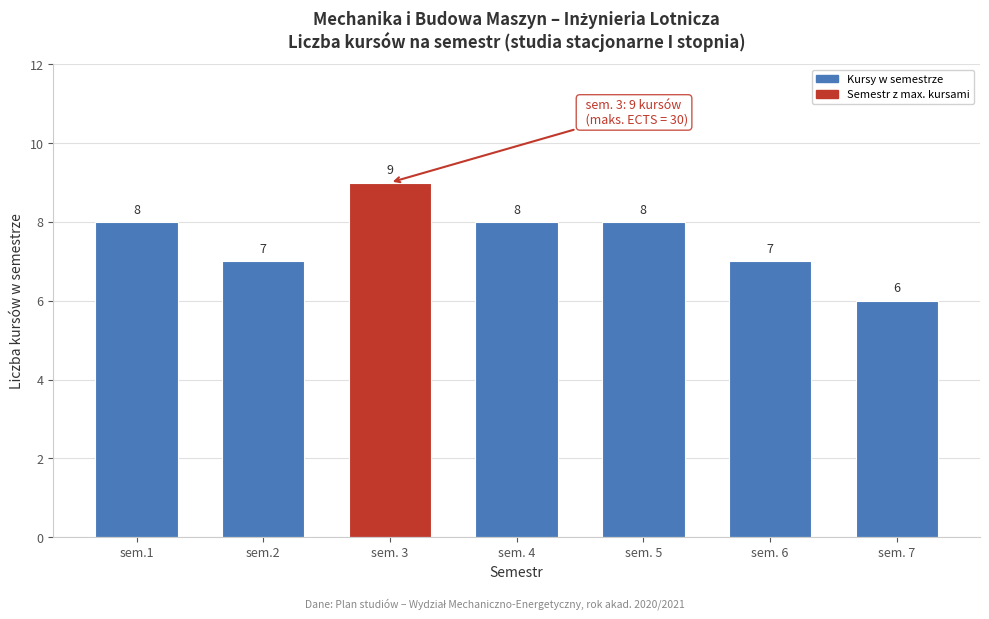

Reading left to right, list all the values displayed in this chart.

8	7	9	8	8	7	6